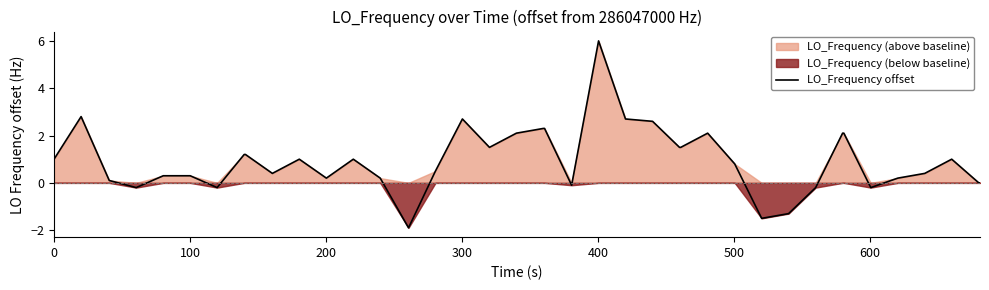

How many lines are shown in the chart?

1